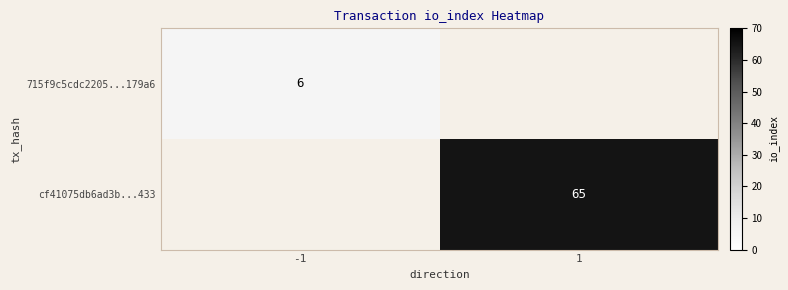

The 715f9c5cdc2205...179a6 series shows 6 at -1. True or false?

True